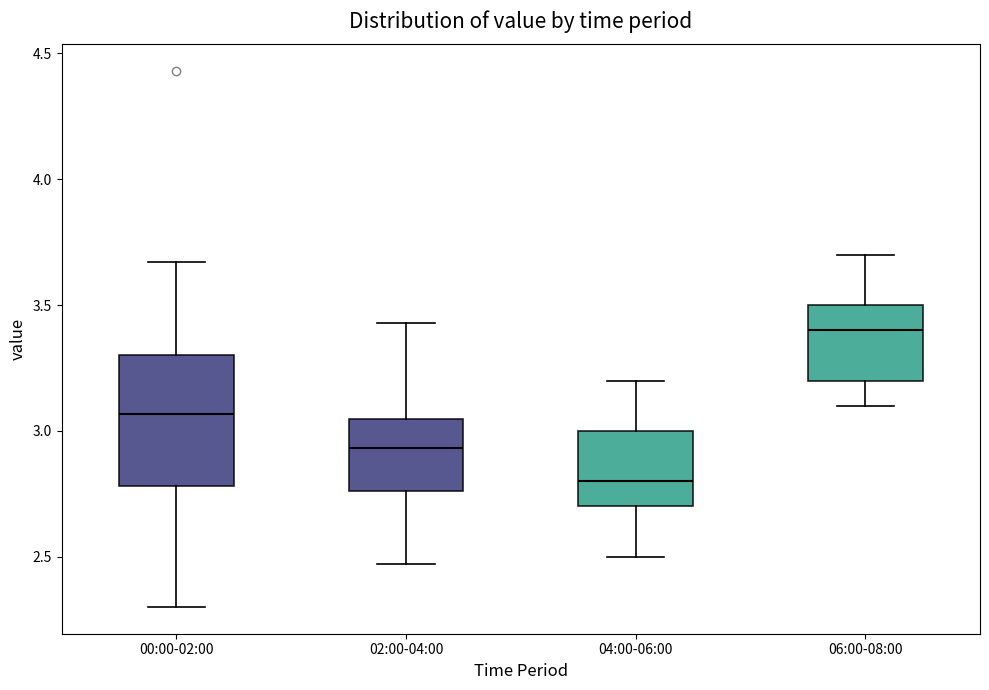

Which box's median line is the lowest?

04:00-06:00